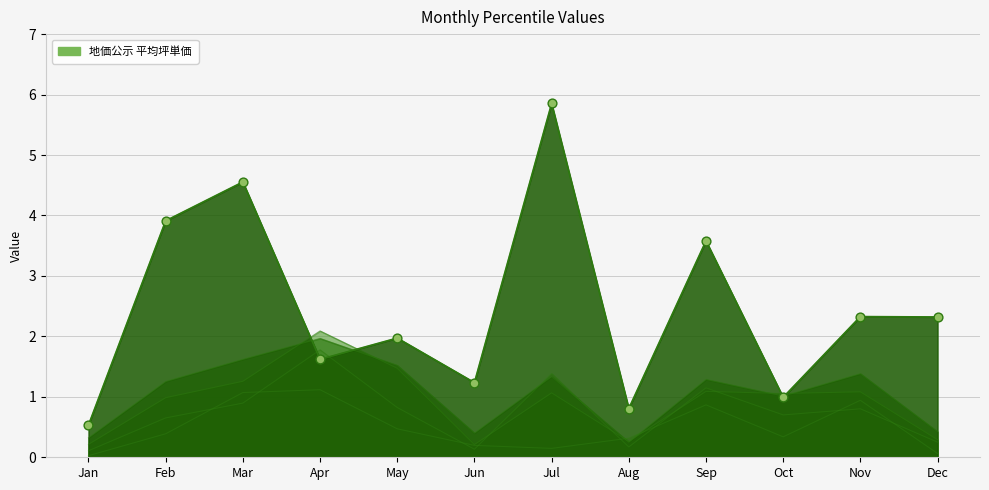

Which series contains the lowest Y value?

pct95